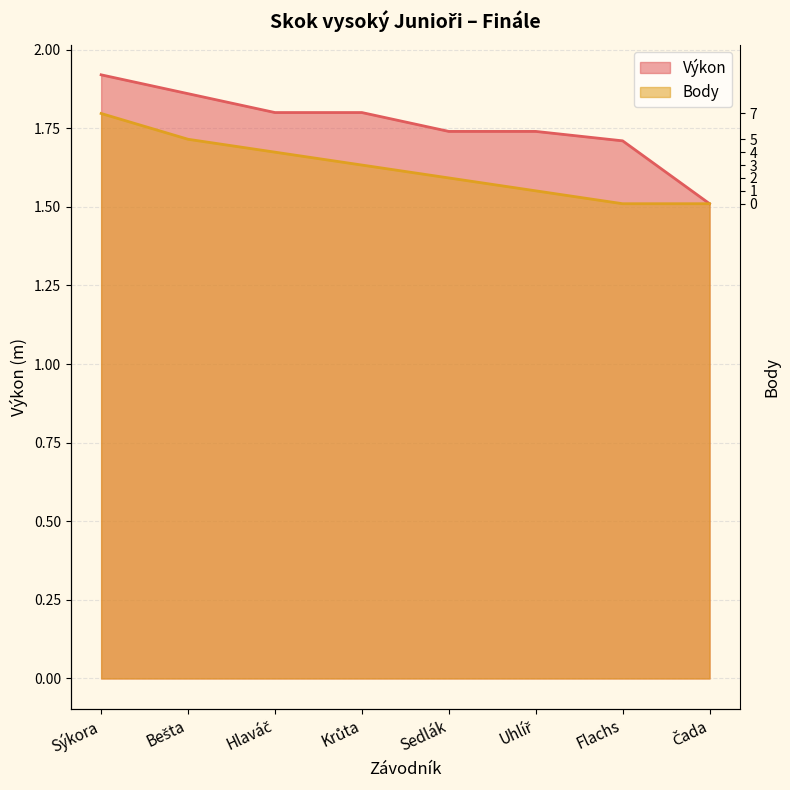

Between Uhlíř and Flachs, which series saw the biggest shift?

Body